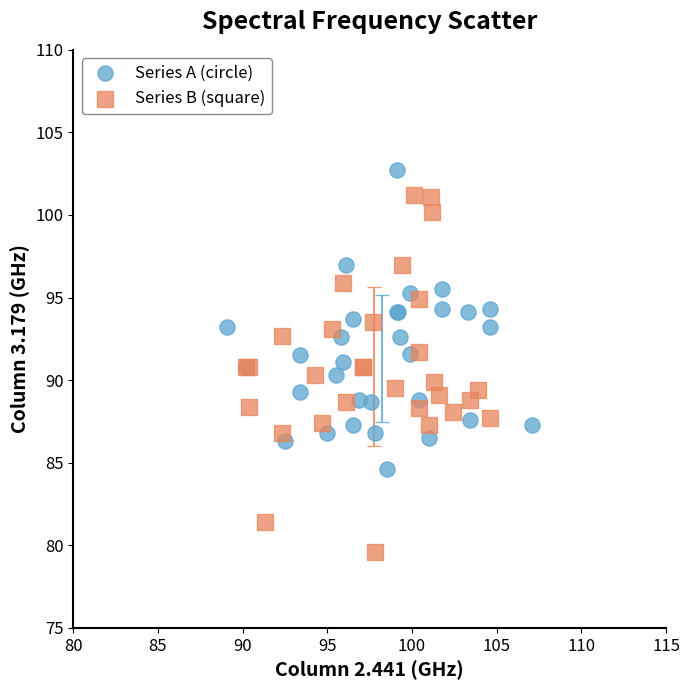

Which series contains the lowest Y value?

Series B (square)